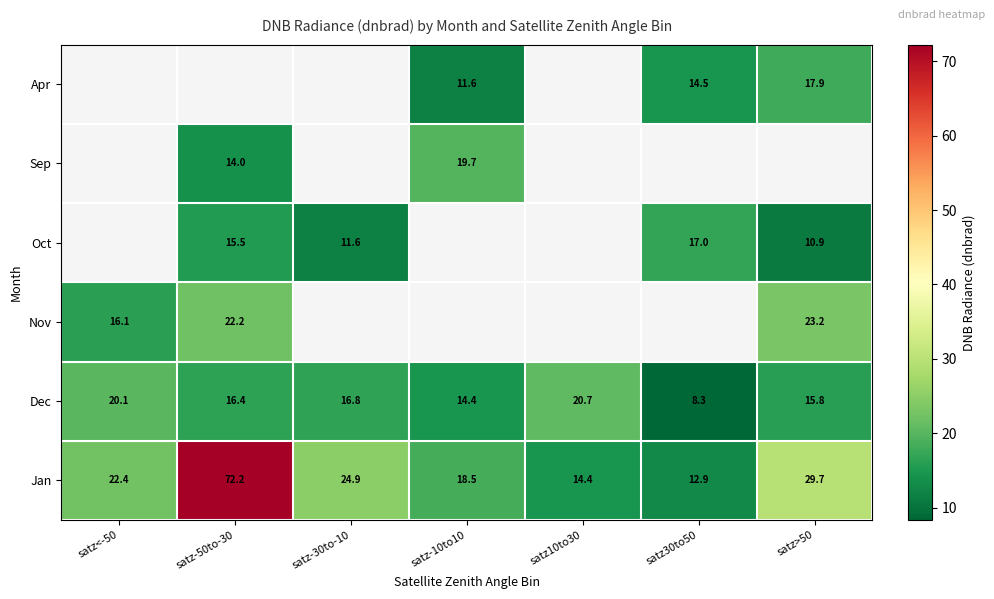

Between satz30to50 and satz>50, which series saw the biggest shift?

Jan